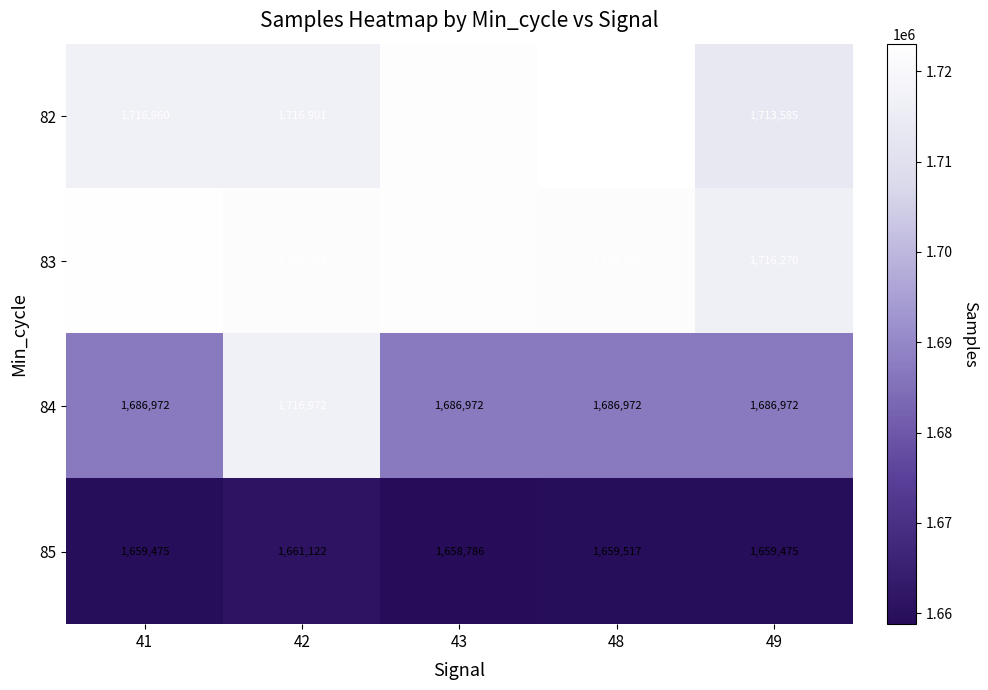

Which series has the largest range (max minus min)?

84